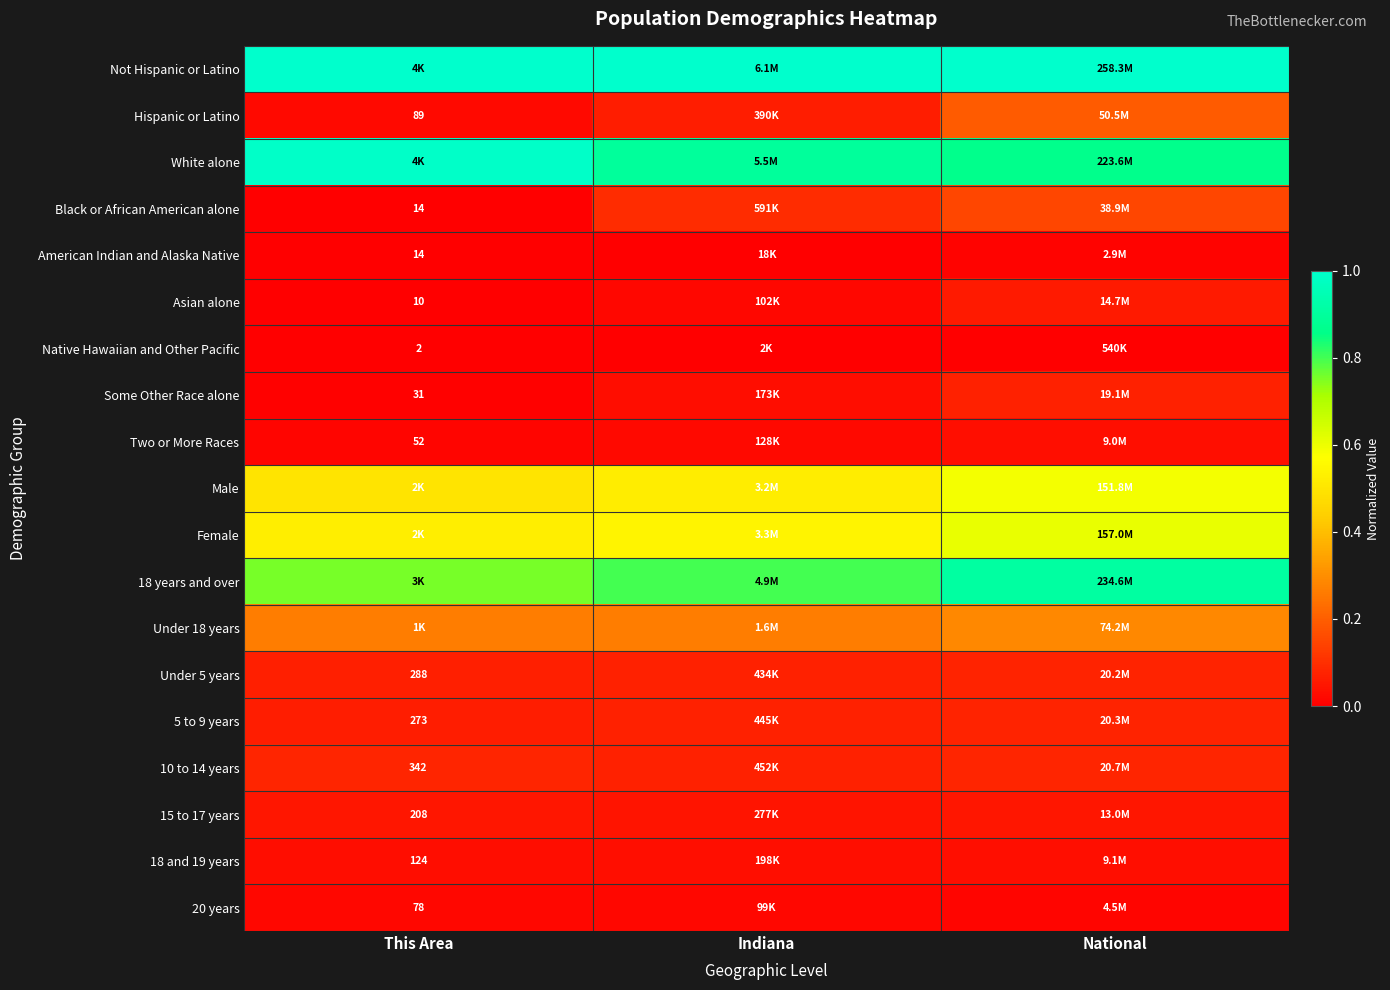

What is the average value of the Male series?

0.5